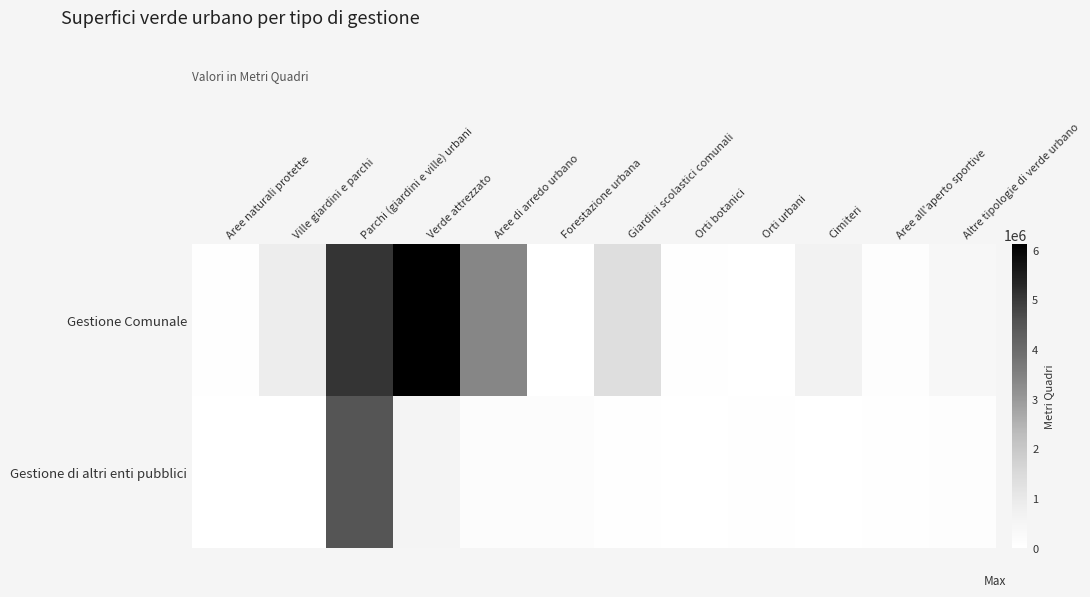

At which category does the chart reach its minimum across all series?

Forestazione urbana